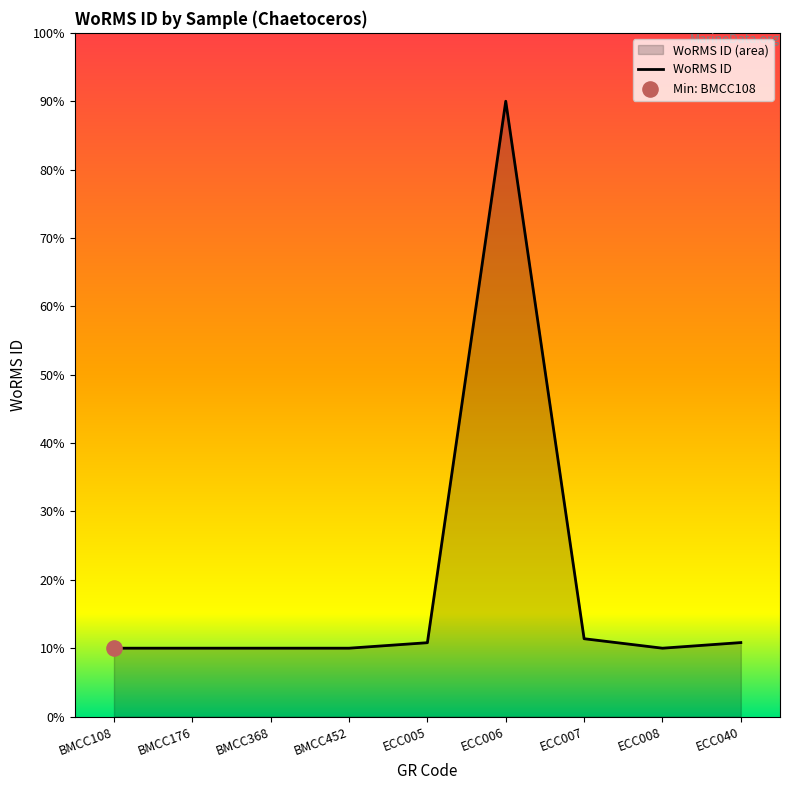

Approximately how many times larger is the value at ECC008 compared to ECC006?

0.1